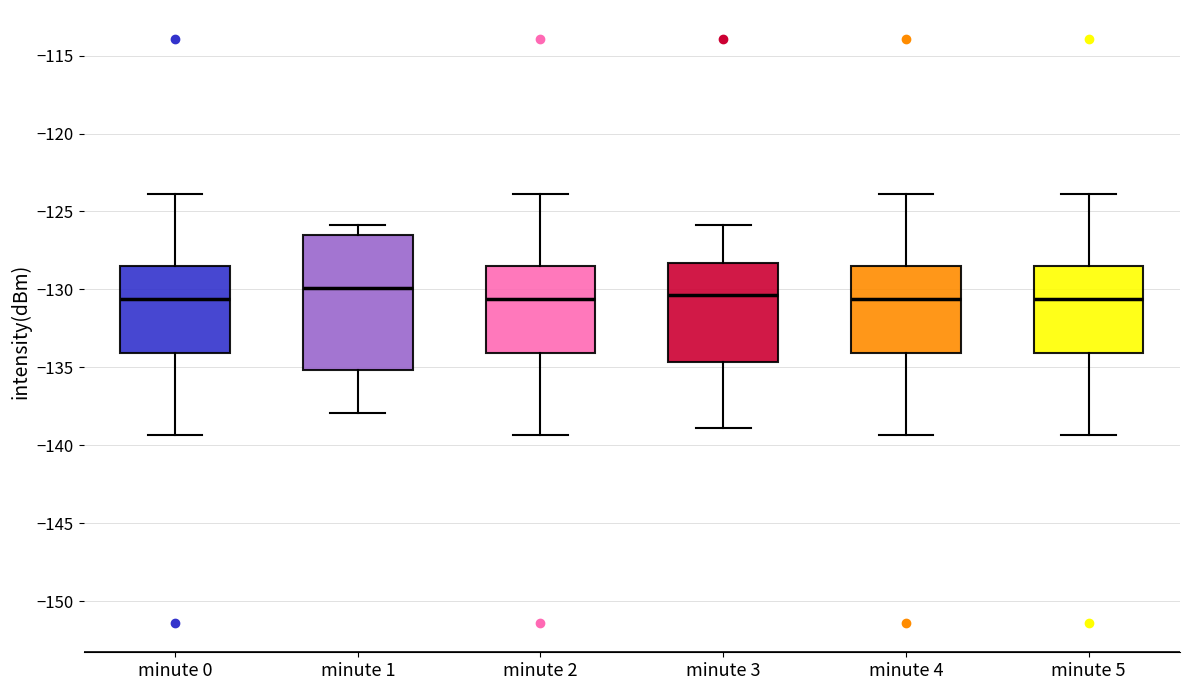

Reading left to right, read every box against the y-axis: the position of its median line, the range the box covers, and the ends of its whiskers. The values are not printed on the chart, so give them approximately, as read against the axis.

minute 0: median -130.5, box -134.0 to -128.5, whiskers -139.5 to -124.0
minute 1: median -130.0, box -135.0 to -126.5, whiskers -138.0 to -126.0
minute 2: median -130.5, box -134.0 to -128.5, whiskers -139.5 to -124.0
minute 3: median -130.5, box -134.5 to -128.5, whiskers -139.0 to -126.0
minute 4: median -130.5, box -134.0 to -128.5, whiskers -139.5 to -124.0
minute 5: median -130.5, box -134.0 to -128.5, whiskers -139.5 to -124.0